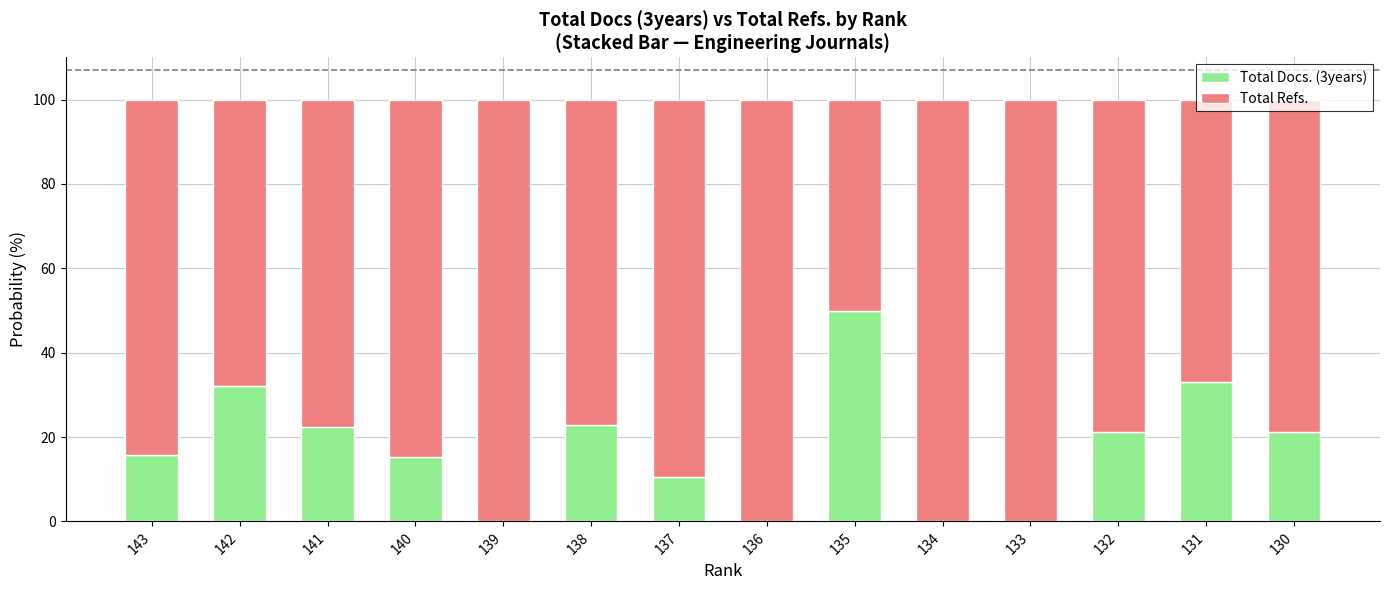

Are the bars grouped side by side (vs. stacked)?

No